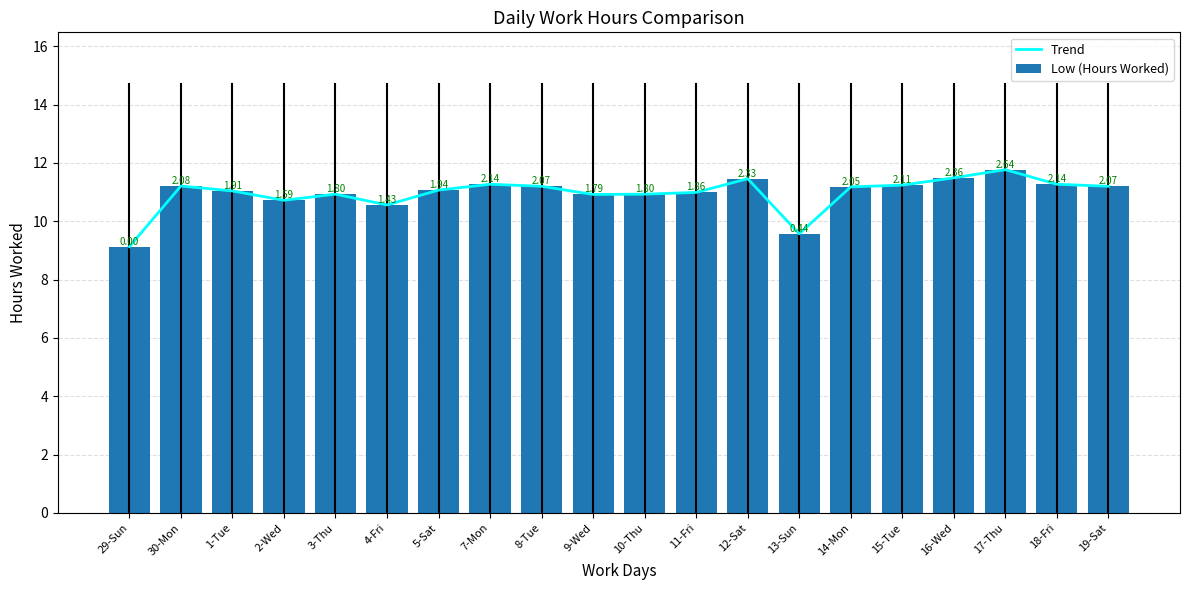

Where is Trend nearest to the value 10?

13-Sun